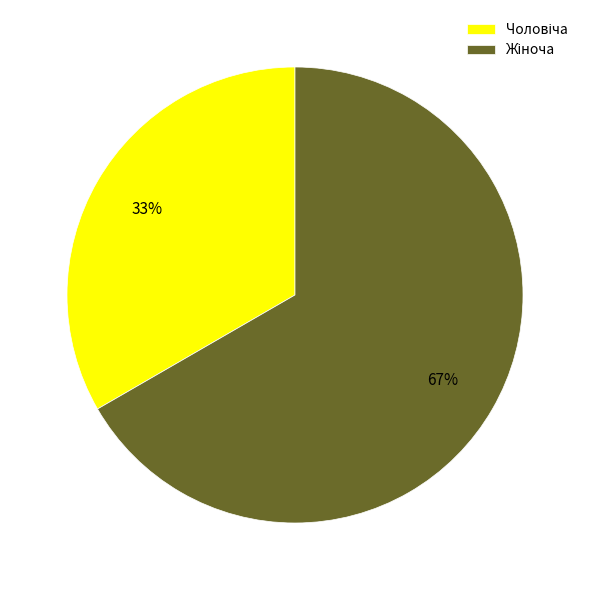

Is there a majority slice in this chart?

Yes